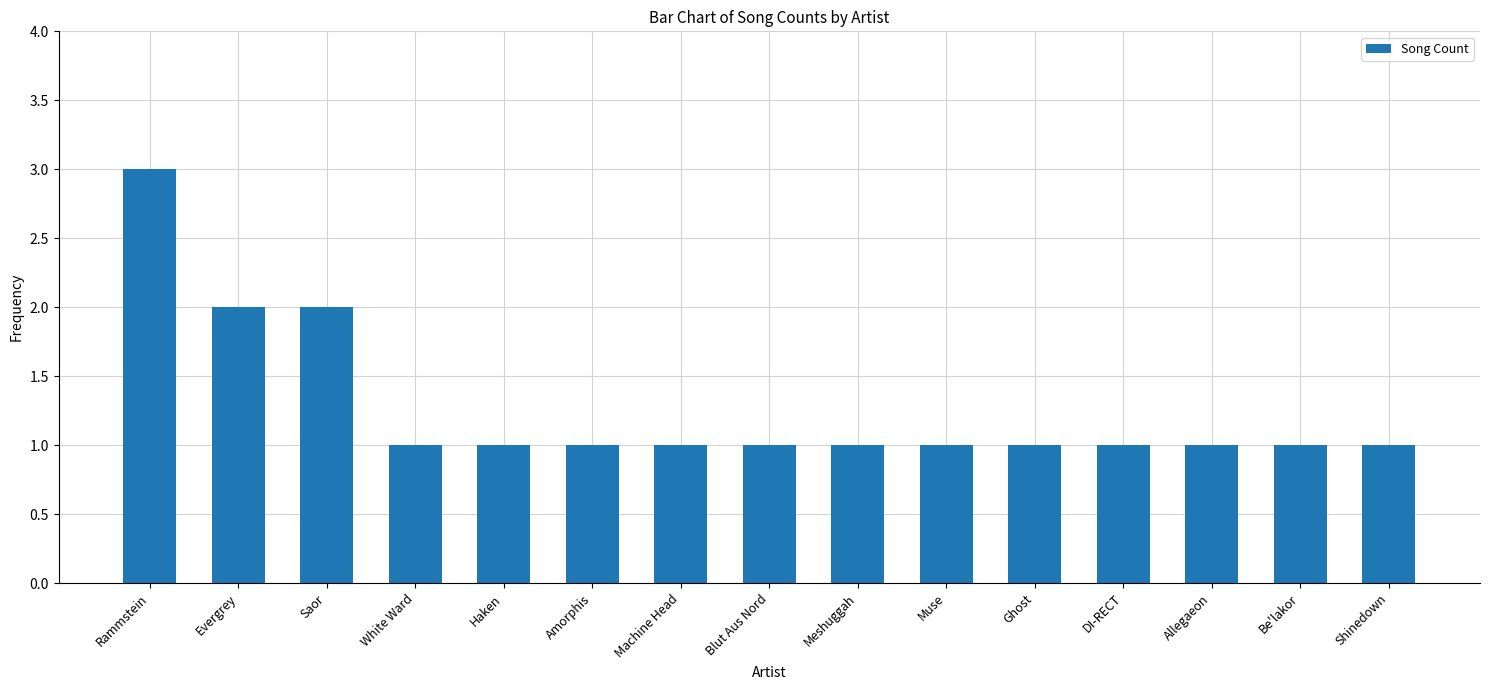

Which has a higher value, Rammstein or Meshuggah?

Rammstein